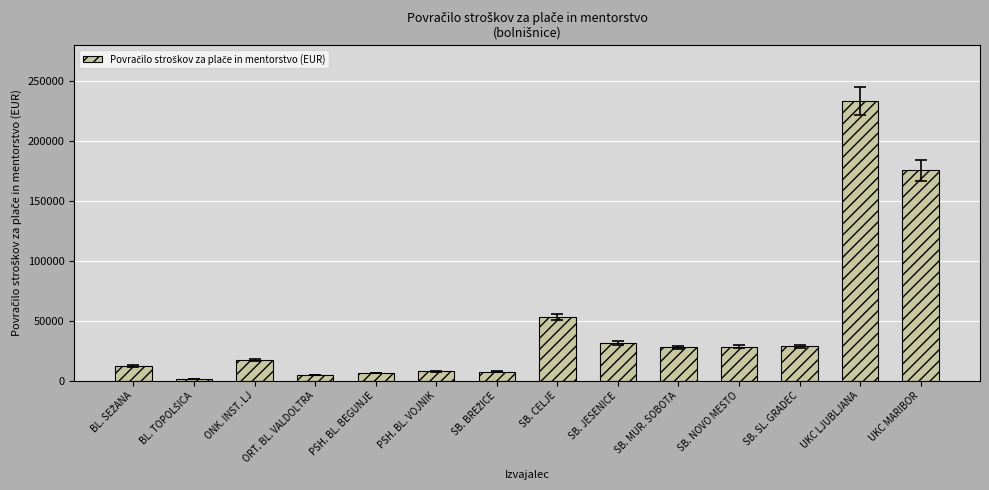

Where is the data nearest to the value 117606?

UKC MARIBOR